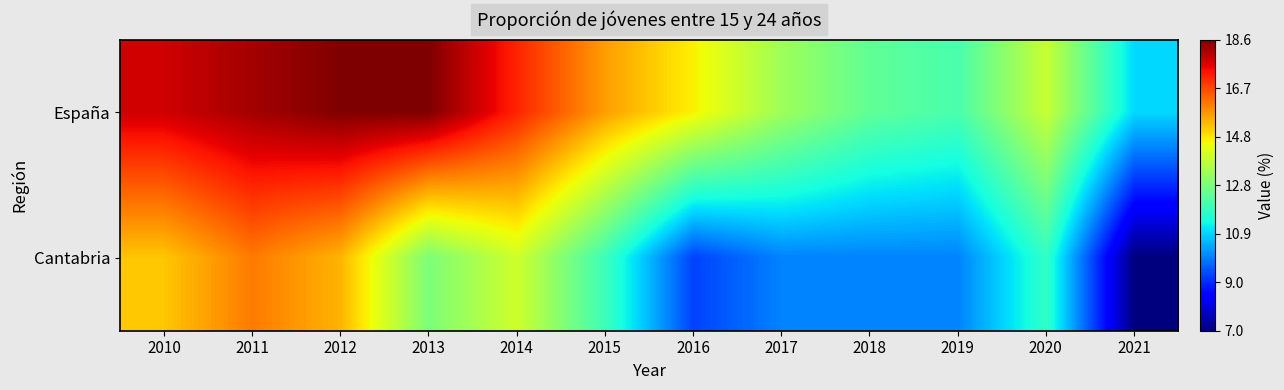

Rank the series by their average value, from highest to lowest.

España, Cantabria